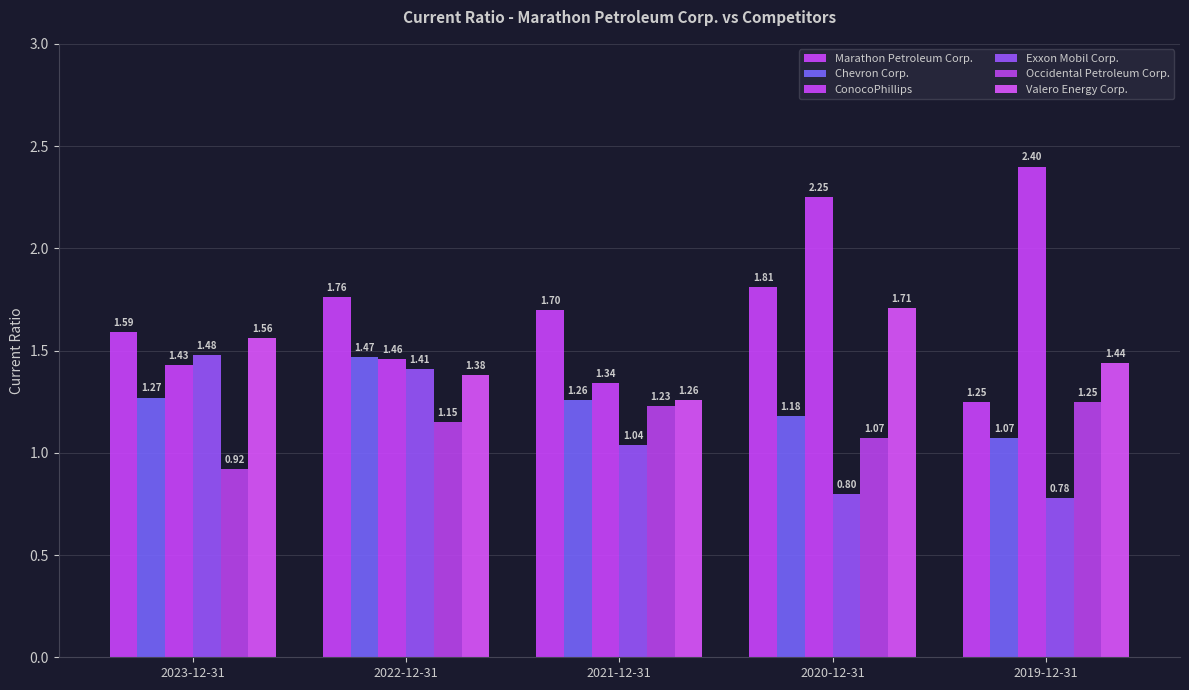

The value of Occidental Petroleum Corp. at 2022-12-31 is 1.1. True or false?

True